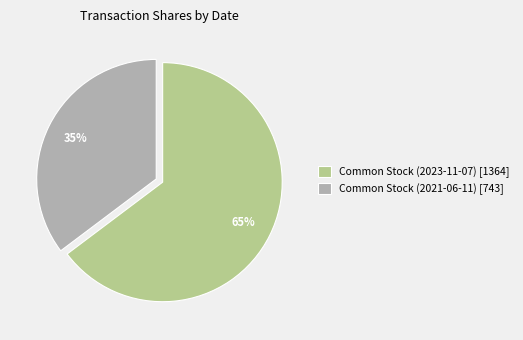

Count the number of slices in the pie.

2